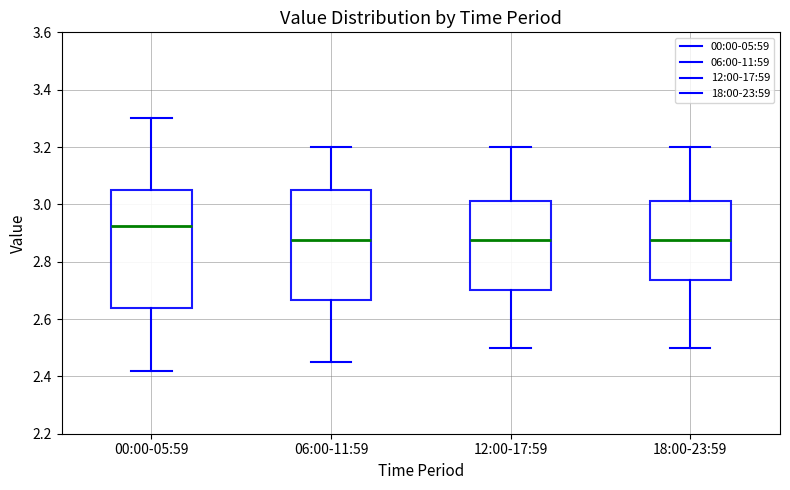

Where is the lower edge of the box for 12:00-17:59 on the y-axis? The values are not printed on the chart, so give them approximately, as read against the axis.

2.70